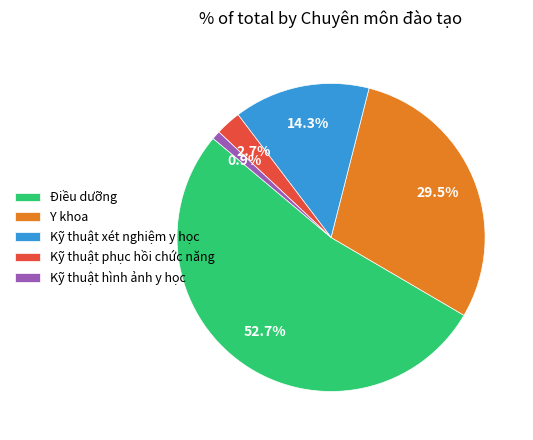

To the nearest percent, what is the combined percentage of Điều dưỡng and Kỹ thuật hình ảnh y học?

54%